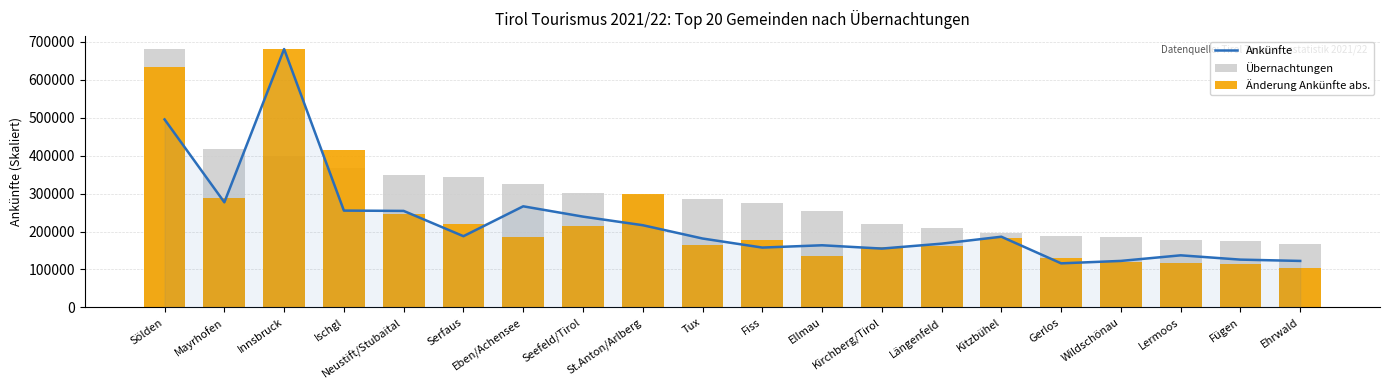

At which category is the sum across all series the highest?

Sölden